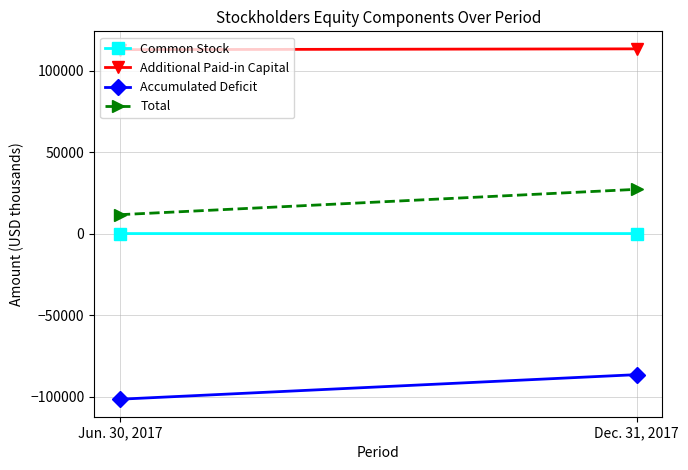

What is the minimum value for Additional Paid-in Capital?

112945